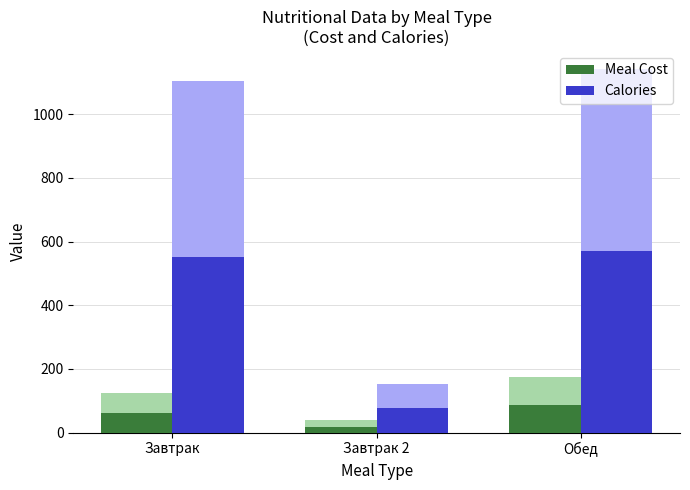

What is the difference between the maximum and second lowest values in the Calories series?

18.0